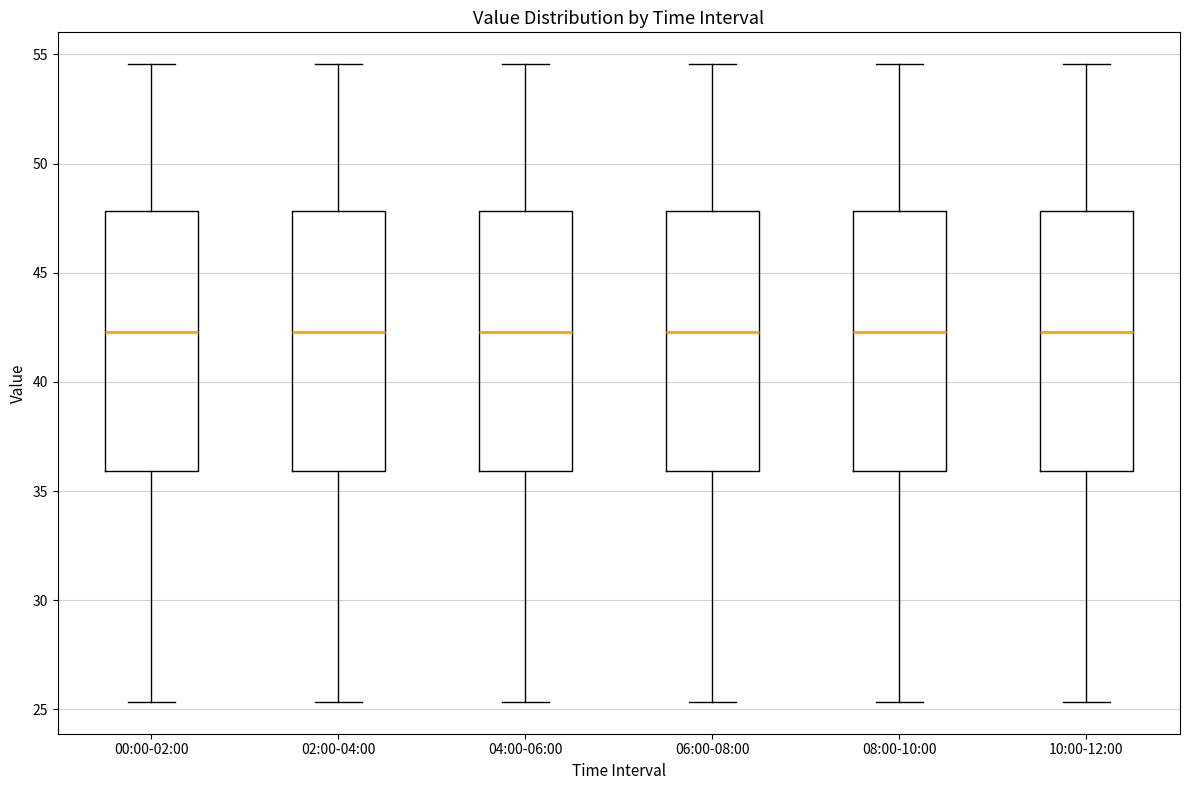

Where does the upper whisker of the box for 08:00-10:00 end on the y-axis? The values are not printed on the chart, so give them approximately, as read against the axis.

54.5